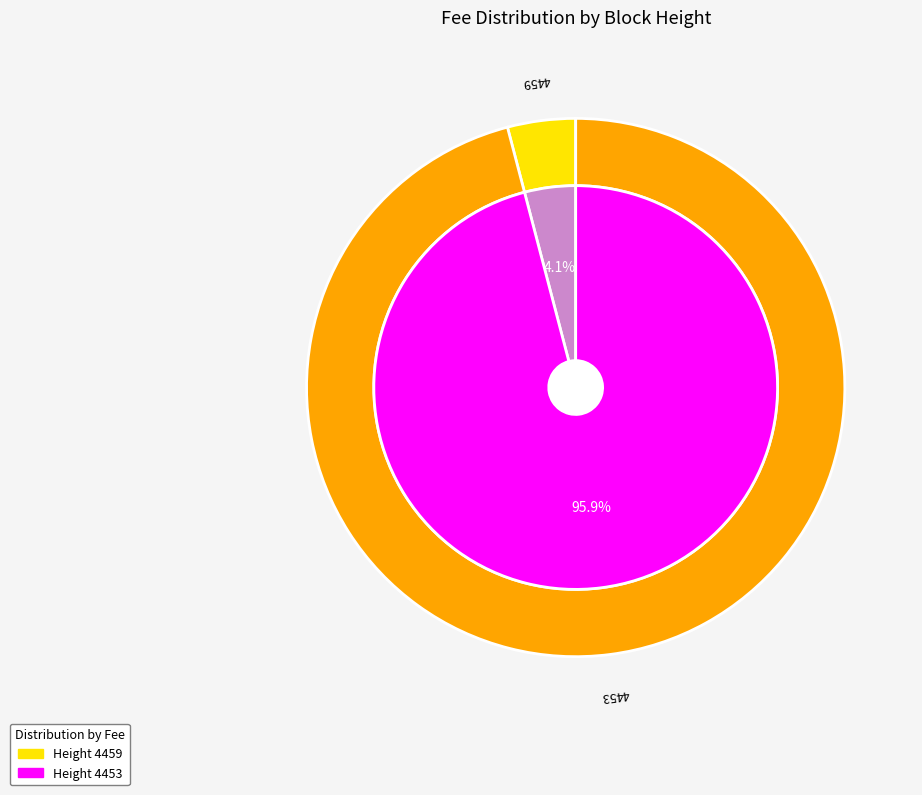

To the nearest percent, what portion does 4453 represent?

96%